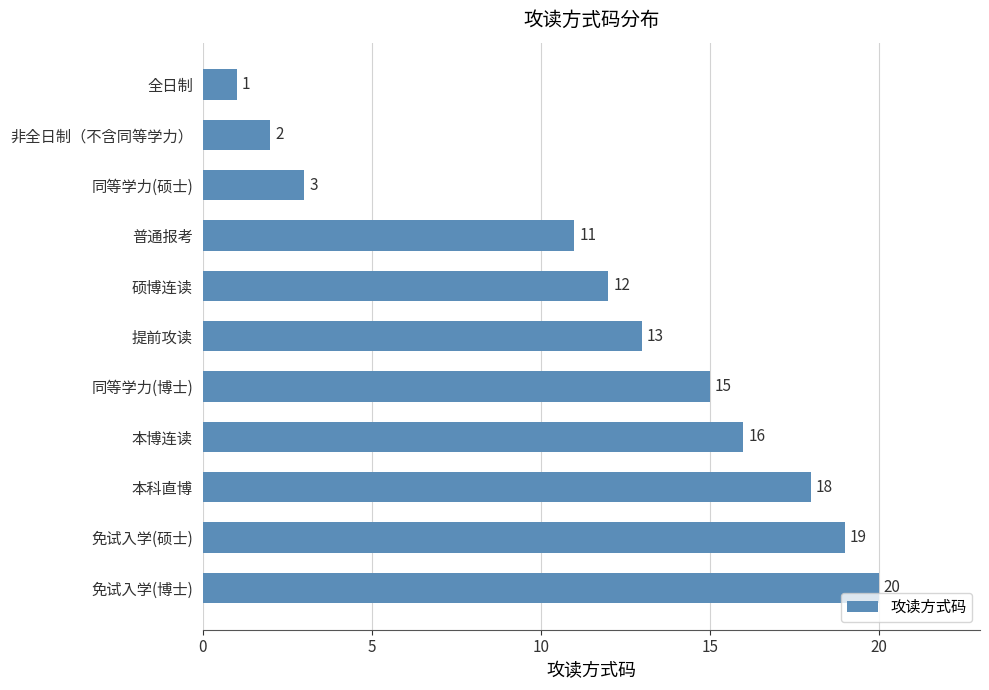

Which has a higher value, 全日制 or 同等学力(硕士)?

同等学力(硕士)